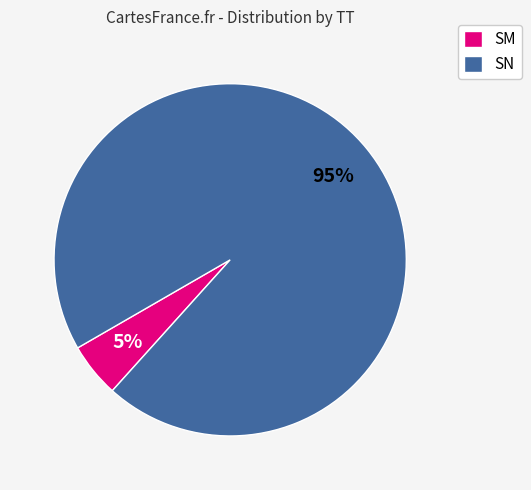

To the nearest percent, what percentage of the pie is SN?

95%